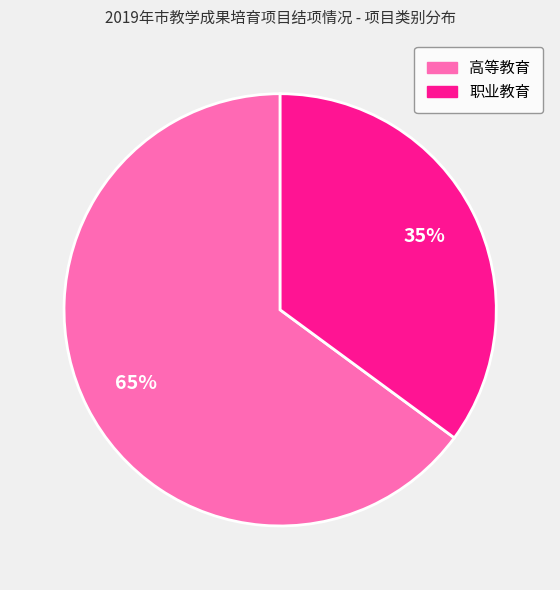

Is it true that 高等教育 is 65% of the pie?

True